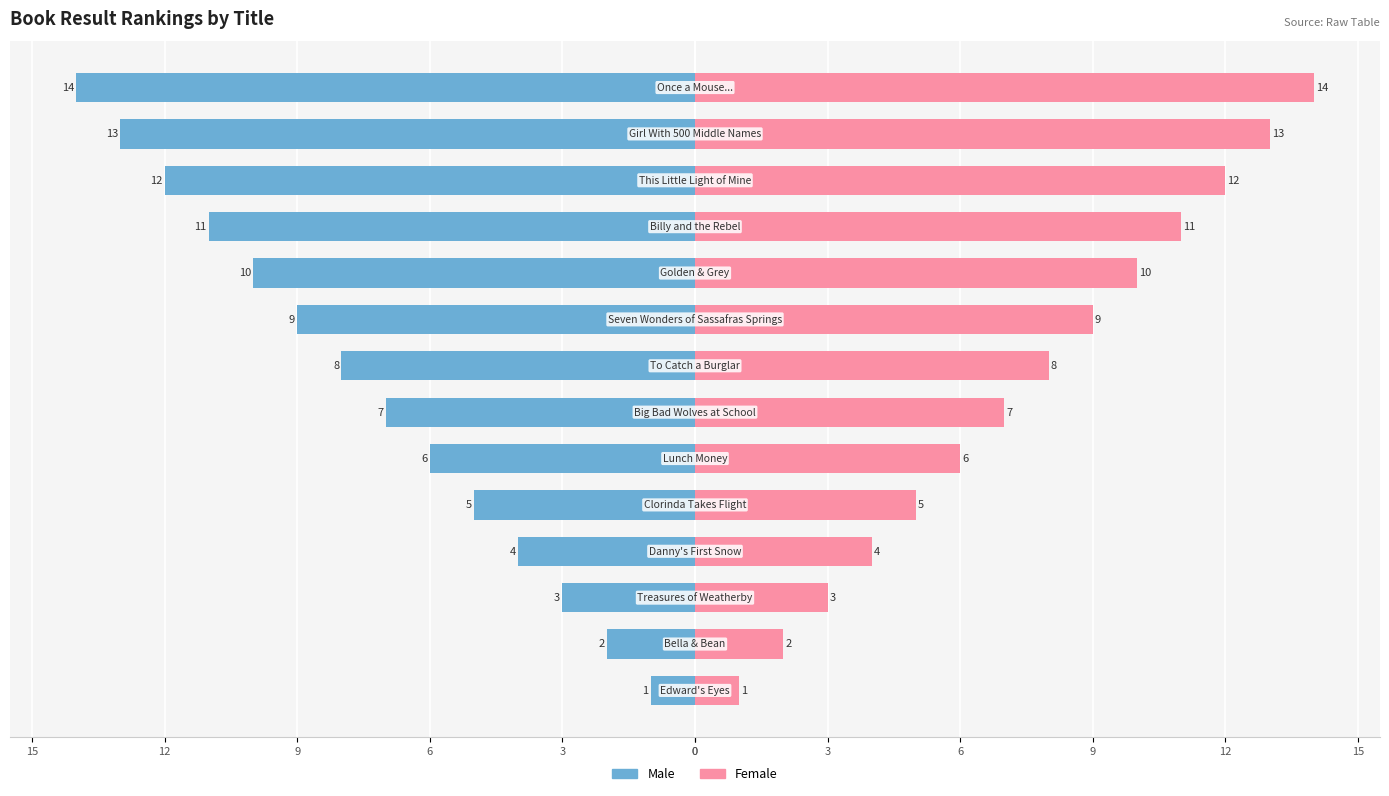

Which series has the largest total across all categories?

Female